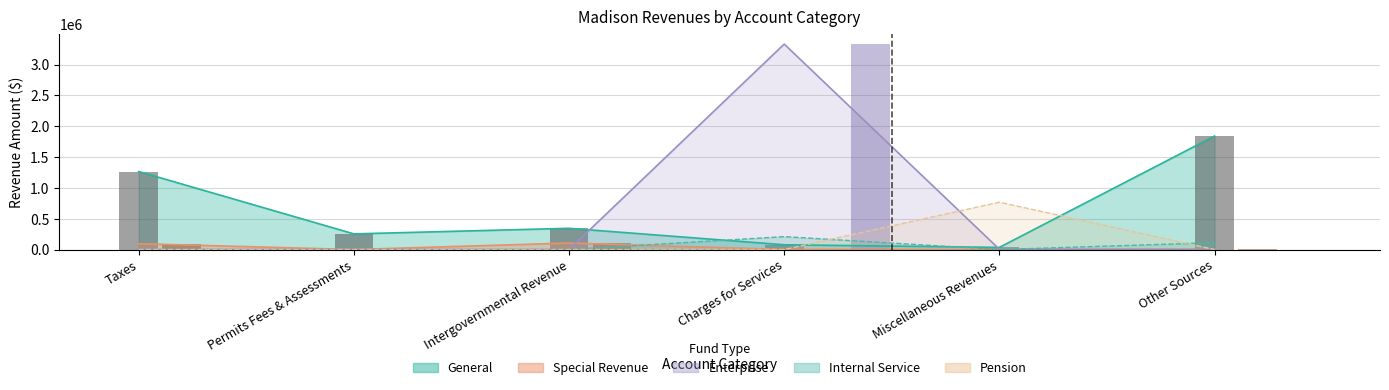

Does the chart contain stacked bars?

No